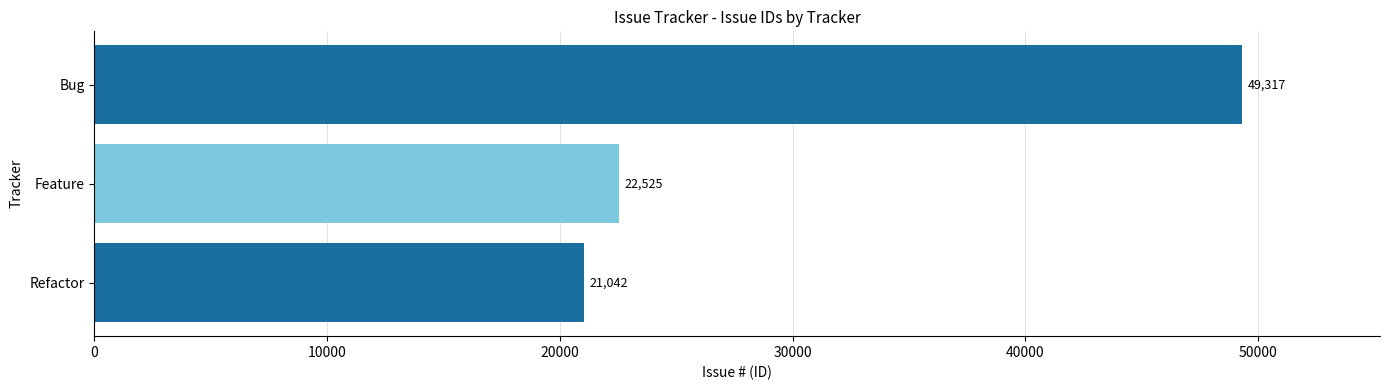

What is the ratio of the value at Bug to the value at Feature?

2.2